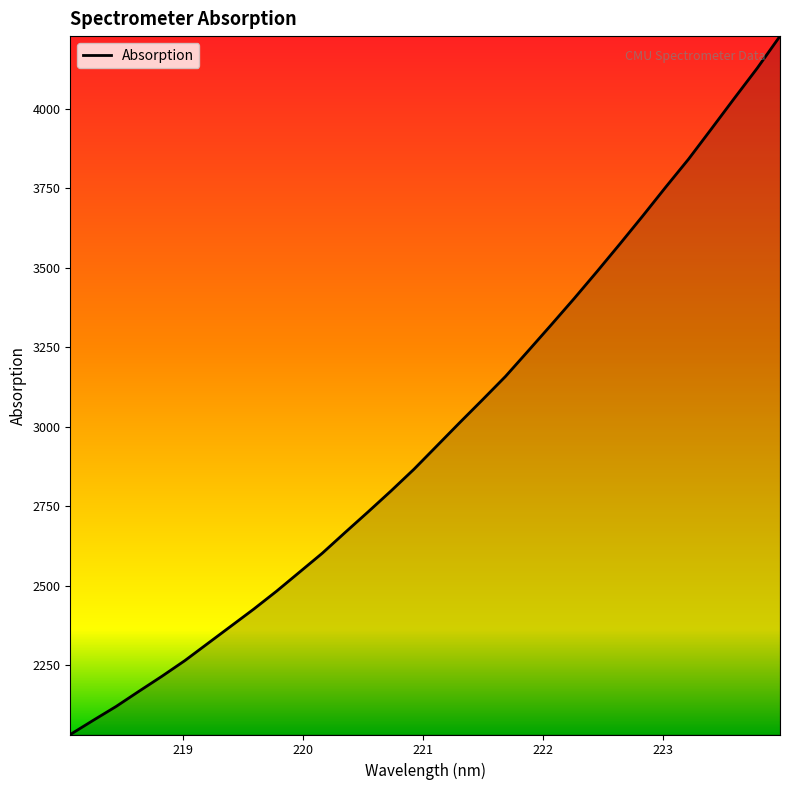

What is the maximum value shown in the chart?

4229.0